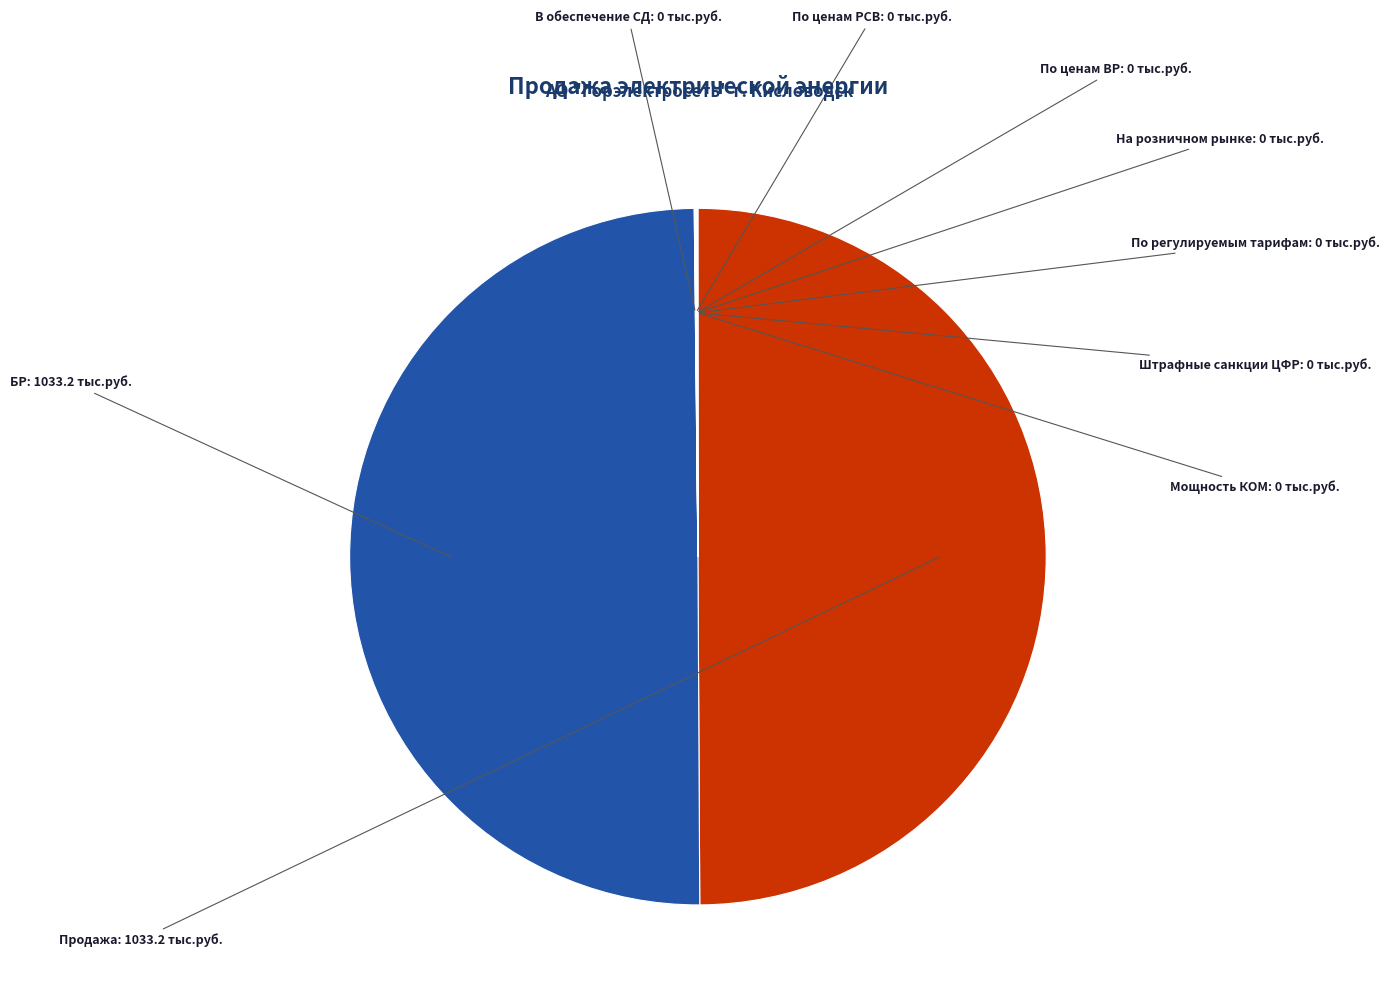

Which slice is the largest?

Продажа (100)